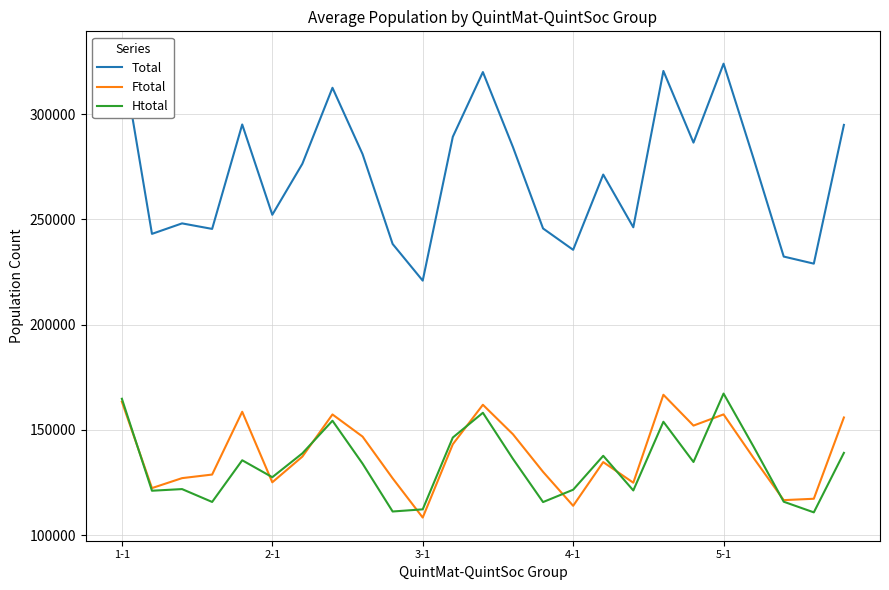

What is the sum of all Ftotal values?

3462575